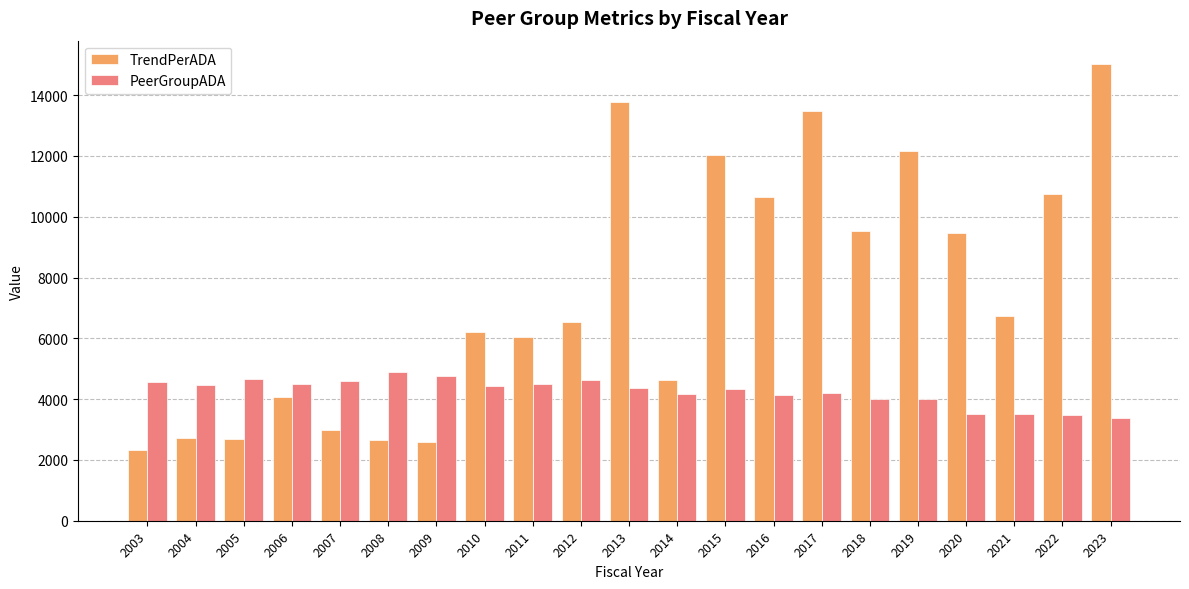

At 2004, list the series in order from largest to smallest.

PeerGroupADA, TrendPerADA